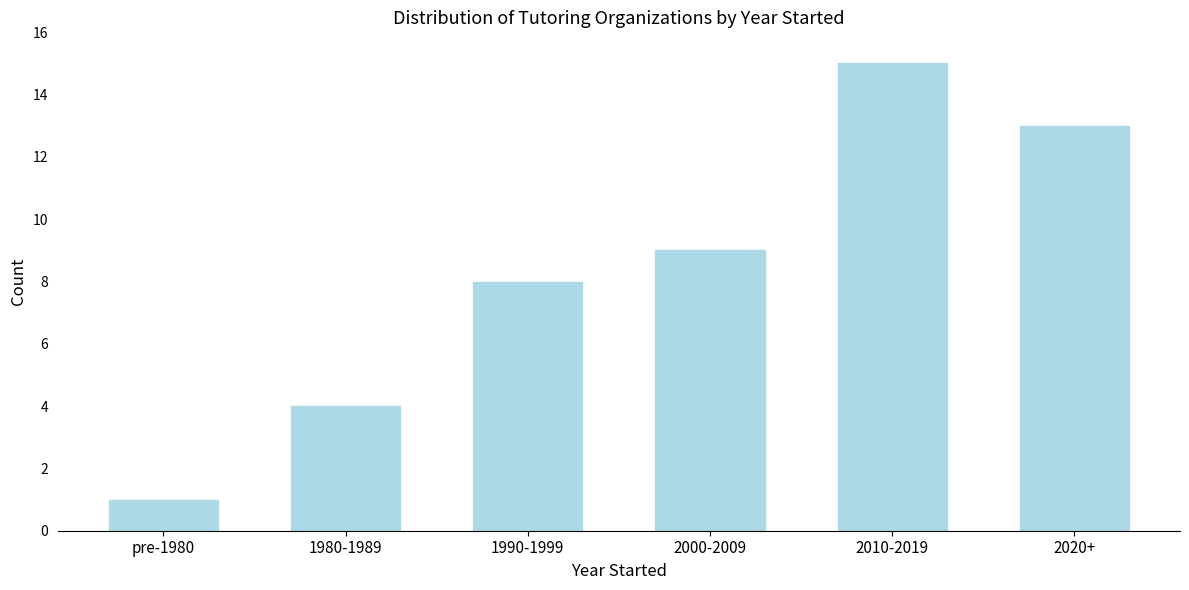

Reading right to left, what are all the values shown in this chart?

13	15	9	8	4	1